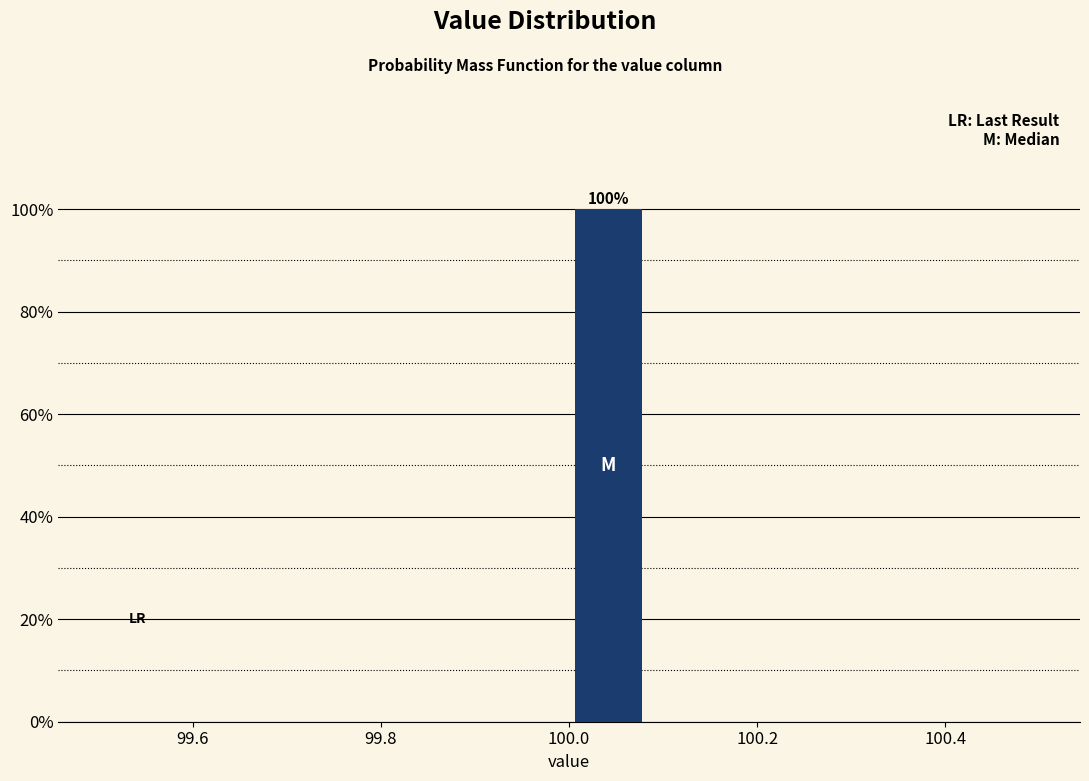

Over which range of the x-axis is the bar tallest?

100.00 to 100.08